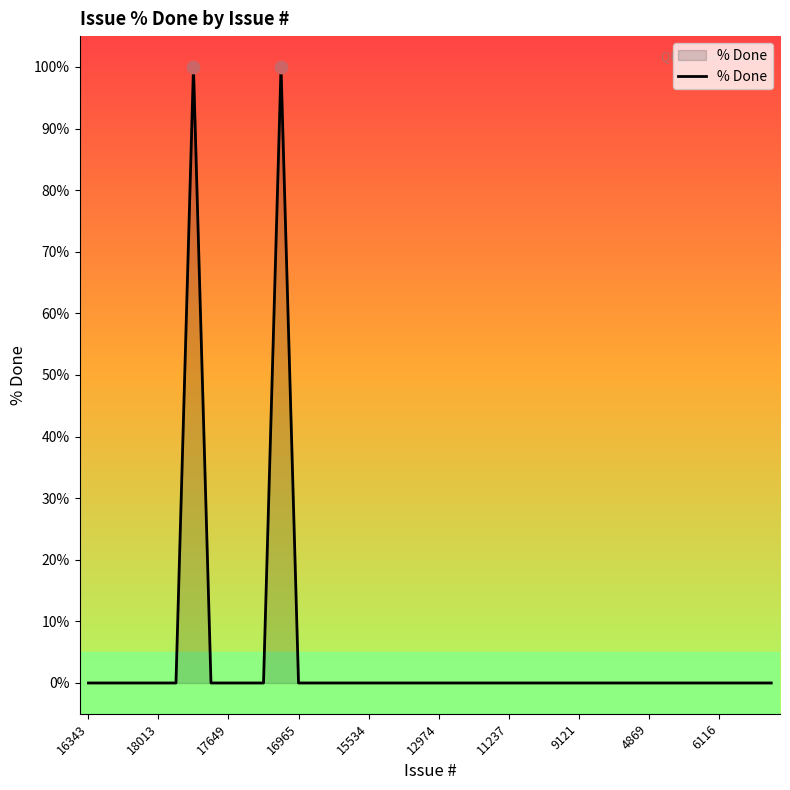

What is the difference between the maximum and minimum values?

100